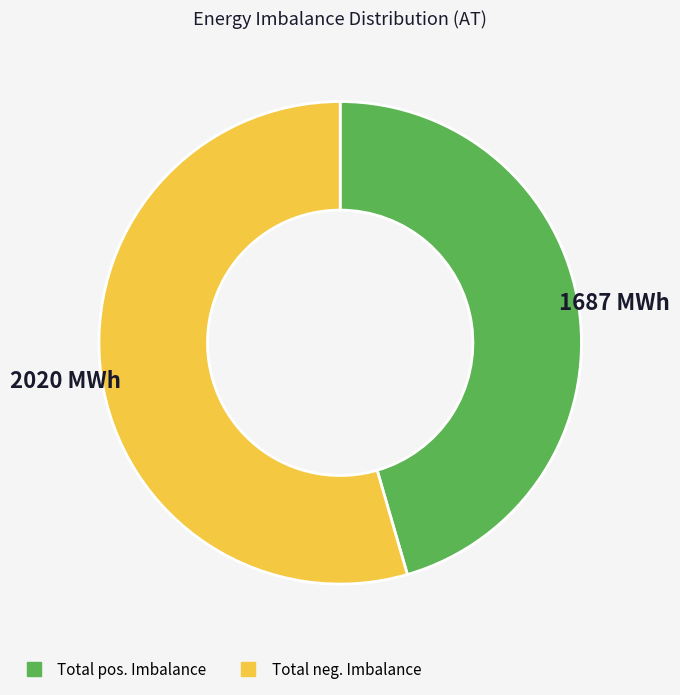

Is Total neg. Imbalance the majority of the pie?

Yes